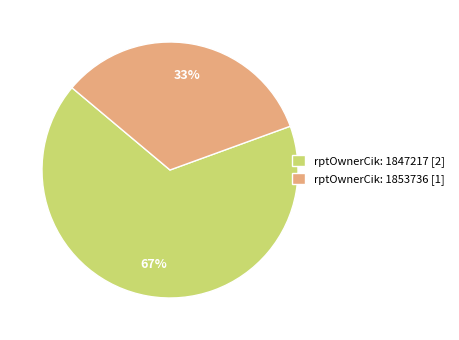

Is it true that rptOwnerCik: 1853736 [1] is 33% of the pie?

True